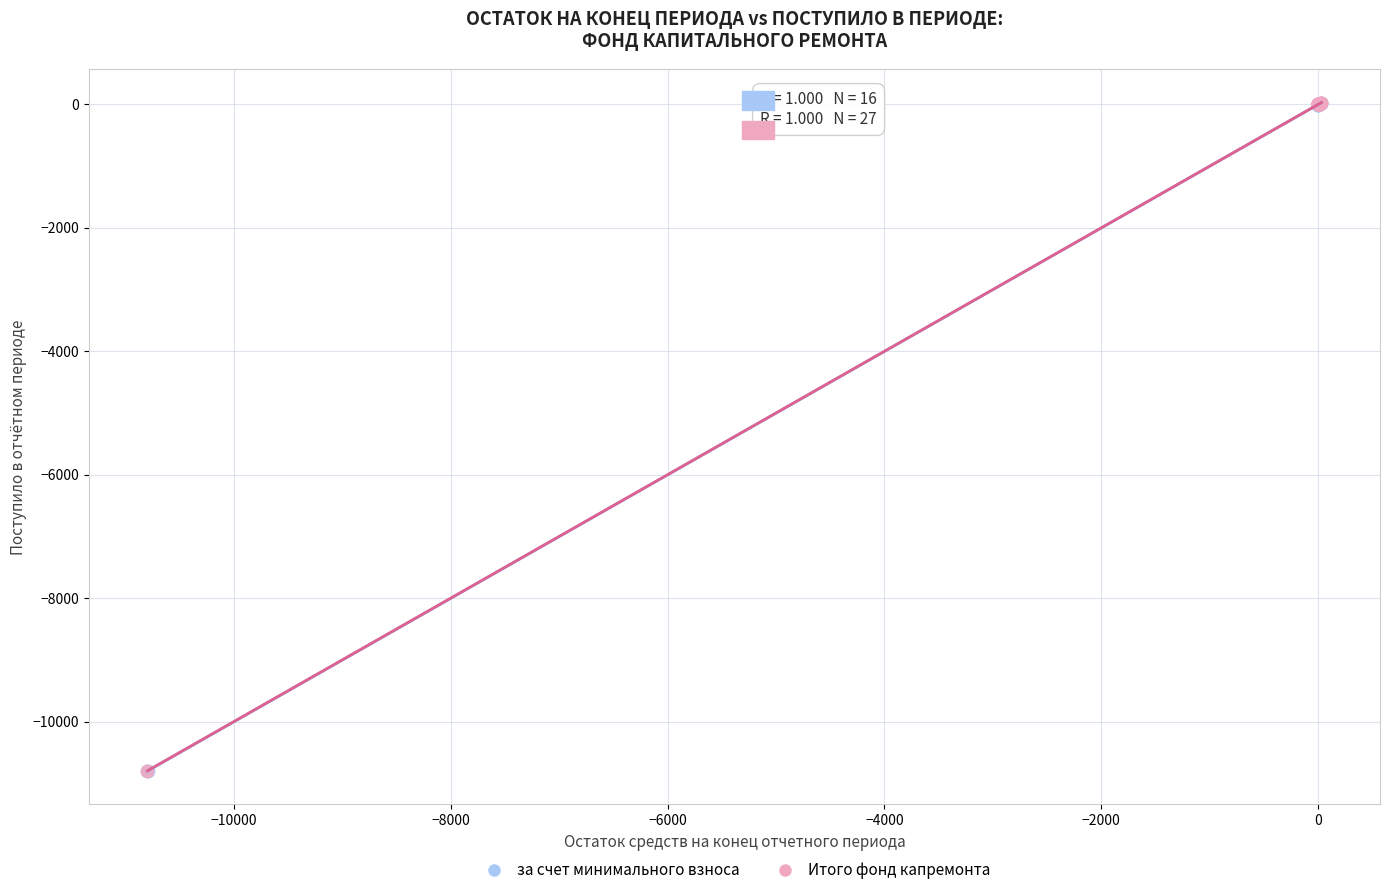

What are all the series names shown in the legend?

за счет минимального взноса, Итого фонд капремонта